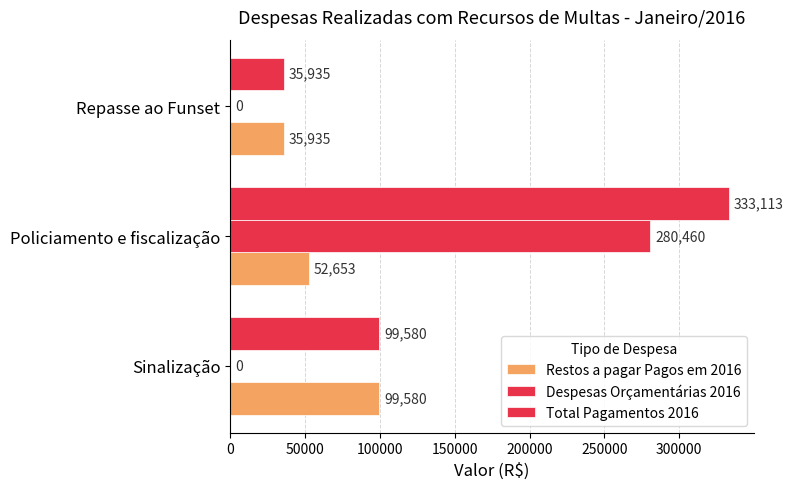

How many distinct data groups are displayed?

3